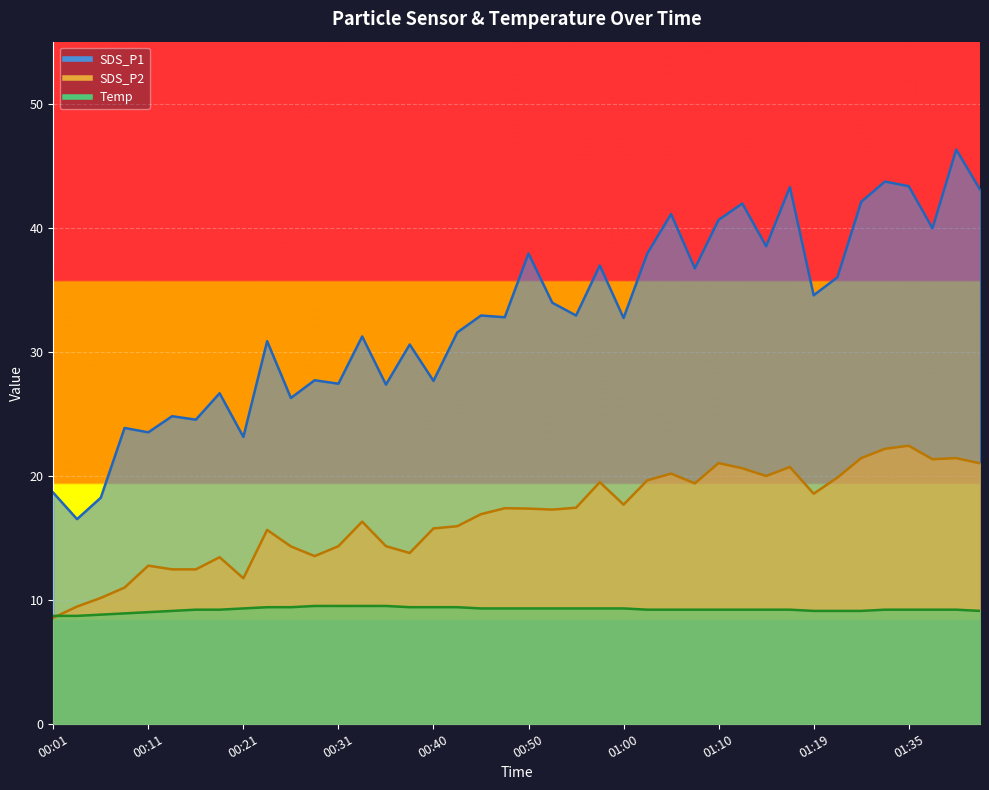

Between 00:16 and 00:52, which series saw the biggest shift?

SDS_P1